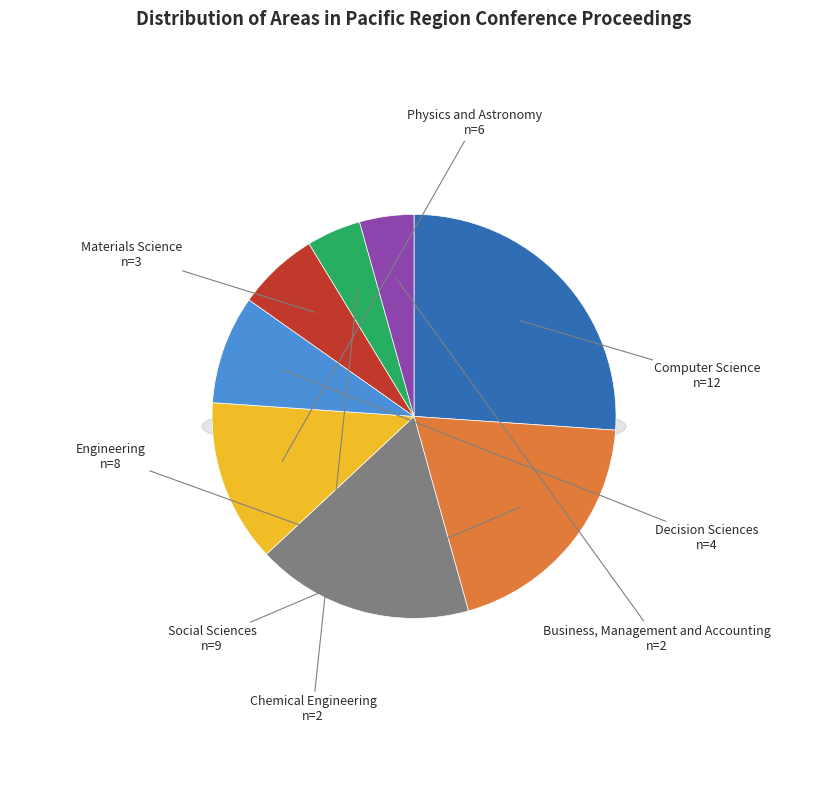

Is it true that Engineering is 17% of the pie?

True